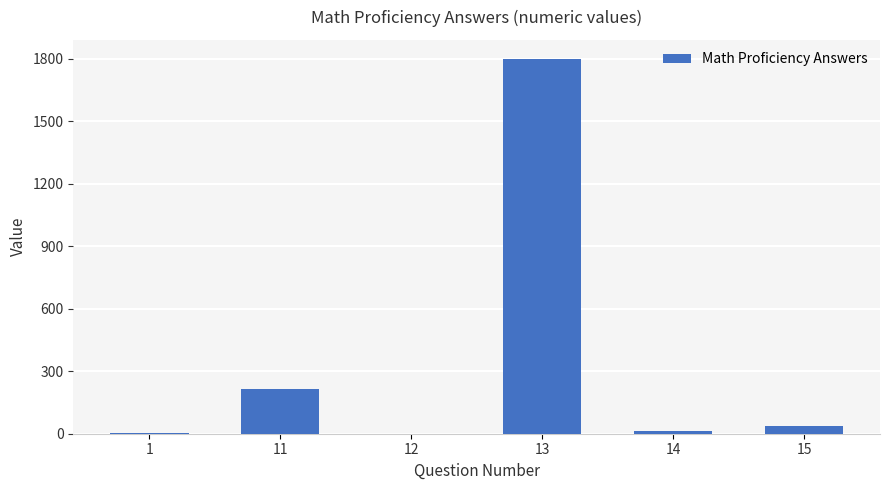

What is the sum of the values at 11 and 14?

224.1